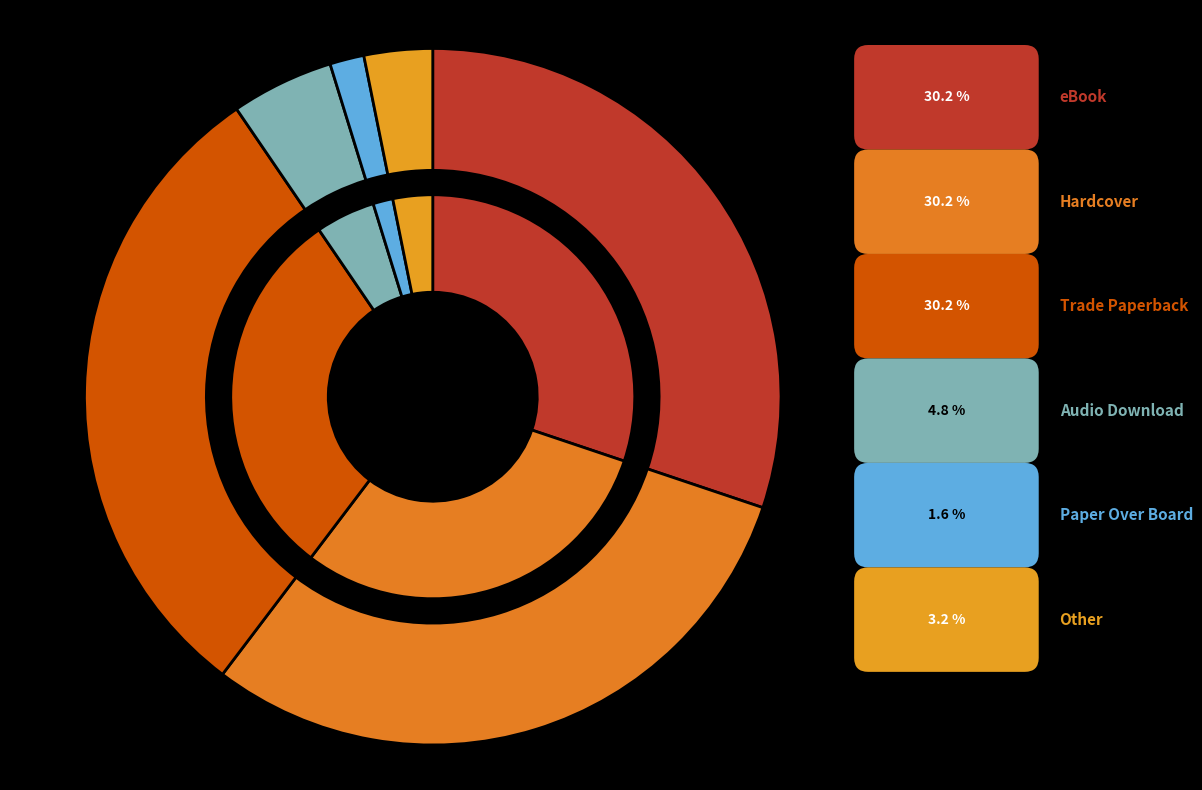

To the nearest percent, what is the combined percentage of eBook and Audio Download?

35%